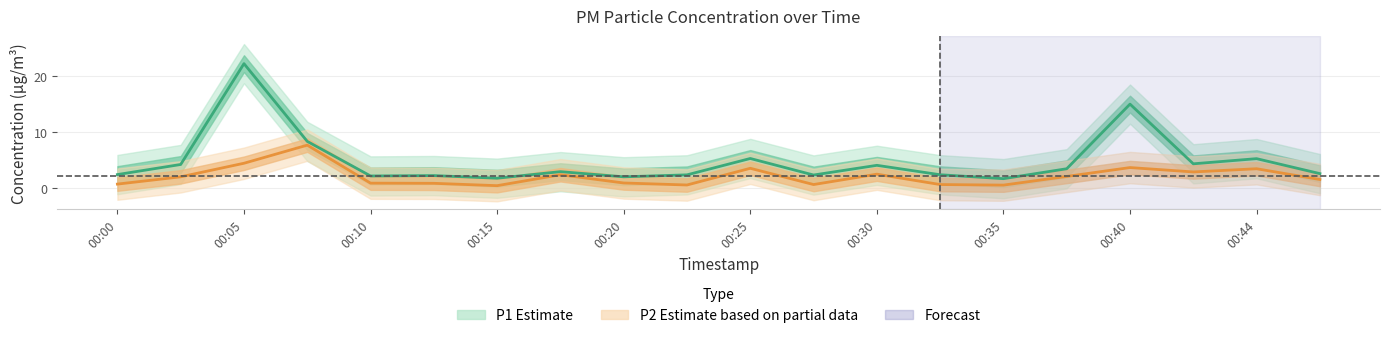

True or false: P1 (Estimate) and P2 (Estimate based on partial data) cross at least once.

False